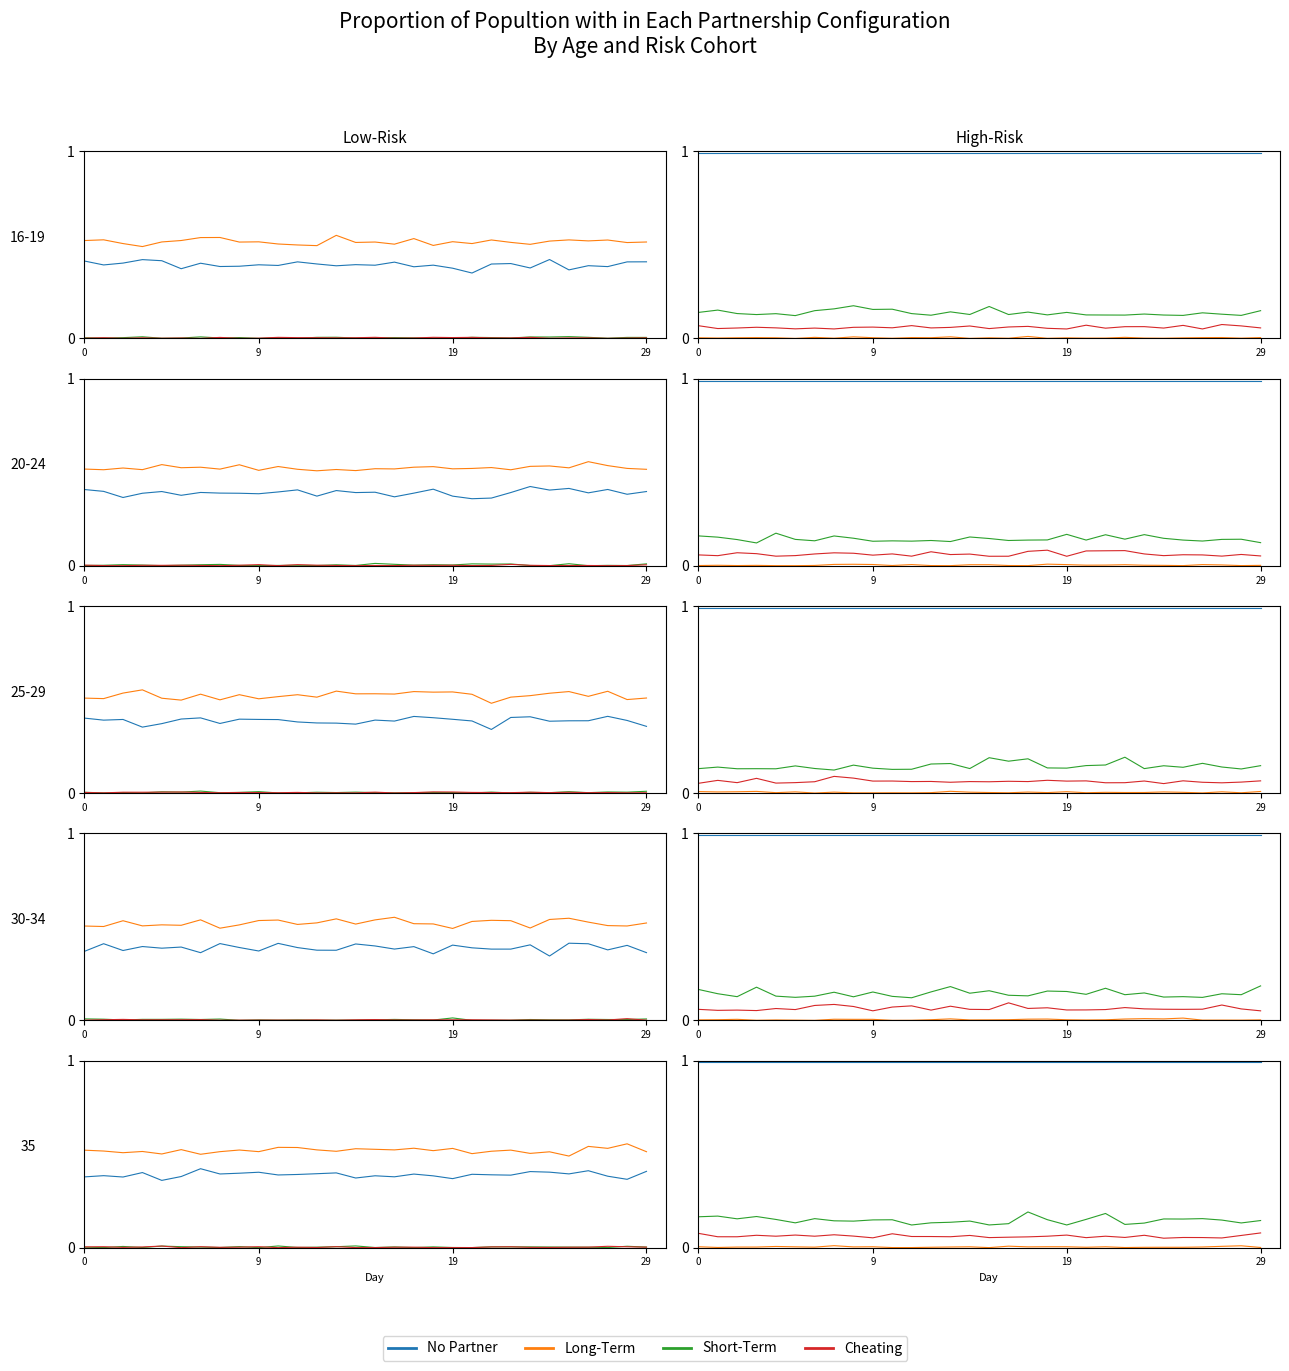

What are all the series names shown in the legend?

No Partner, Long-Term, Short-Term, Cheating